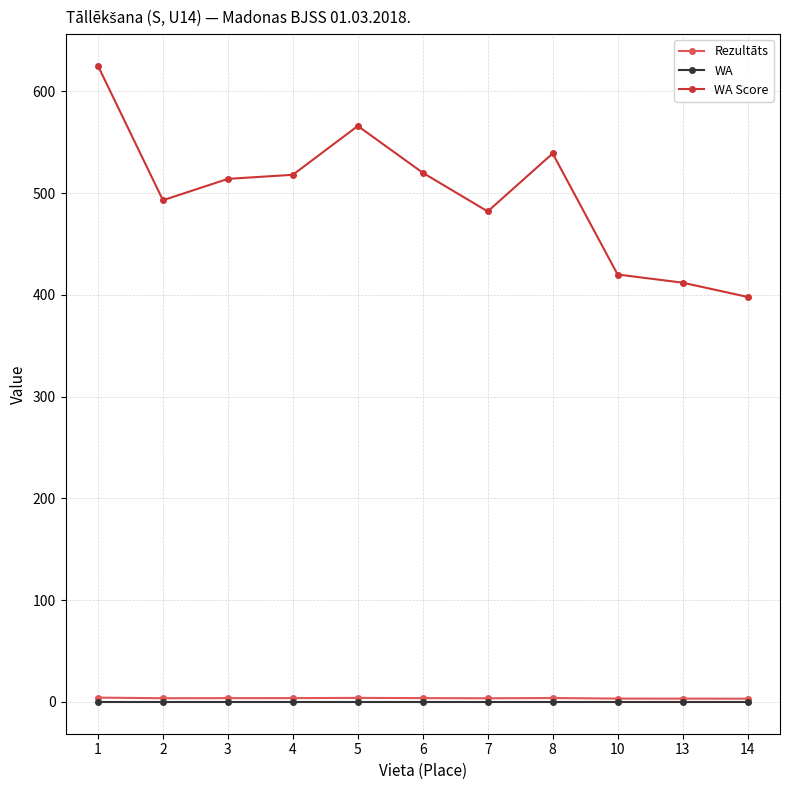

At which category is the sum across all series the highest?

1